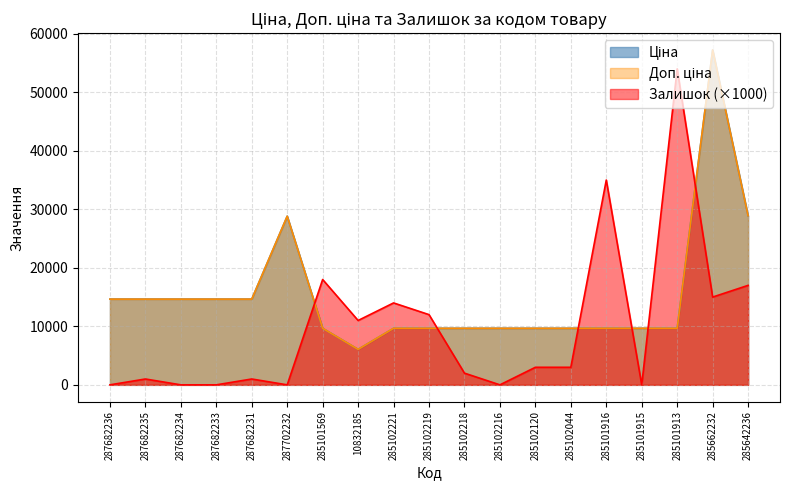

How many lines are shown in the chart?

3